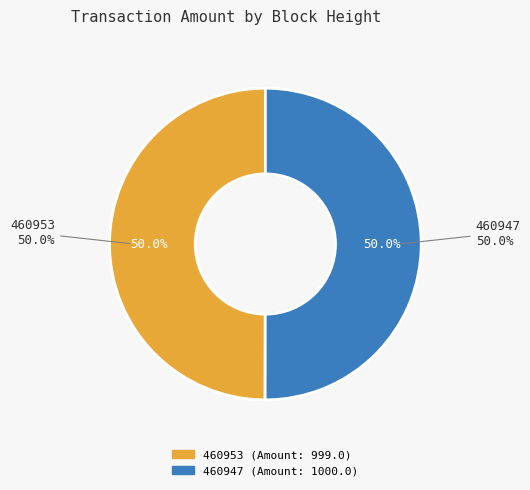

Which slice represents more than half of the pie?

460947